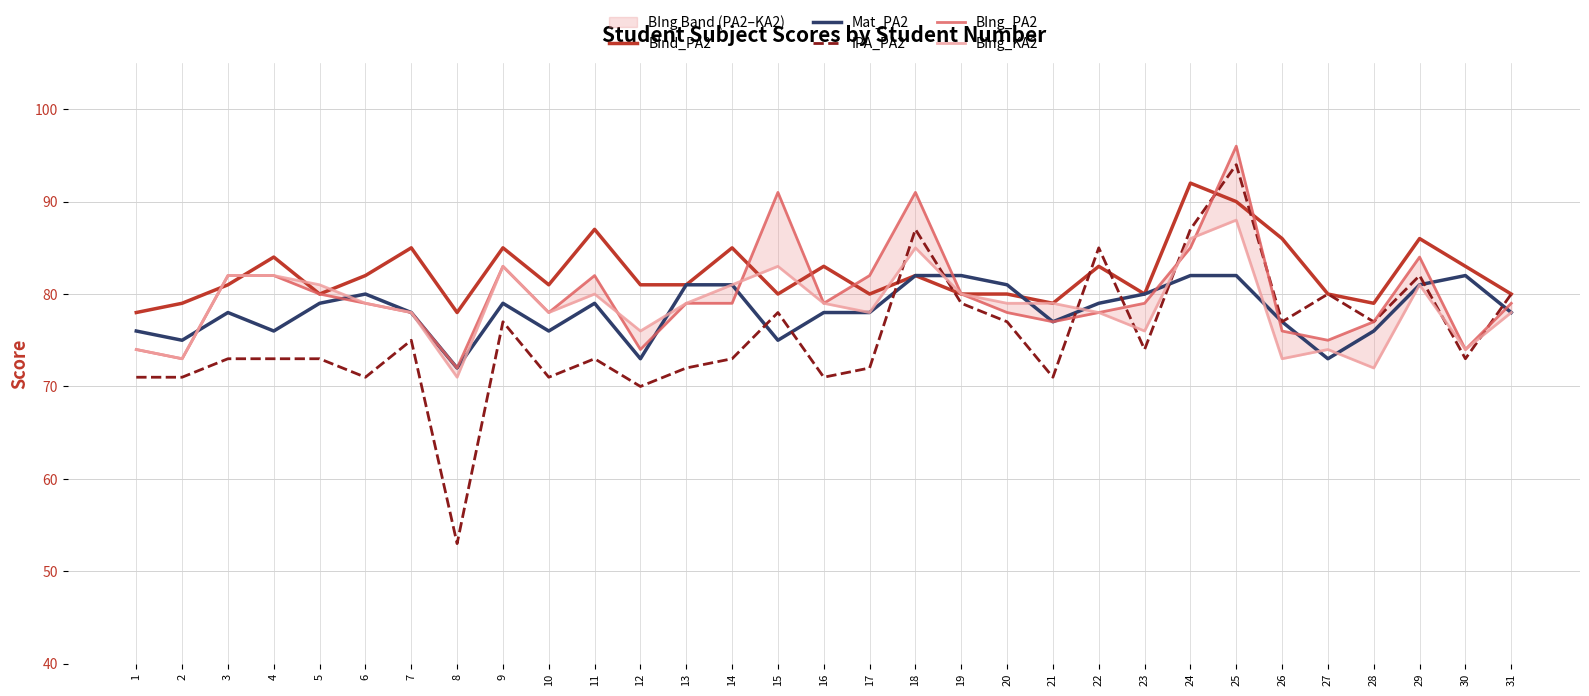

How many intersections are there between BIng_PA2 and BInd_PA2?

7